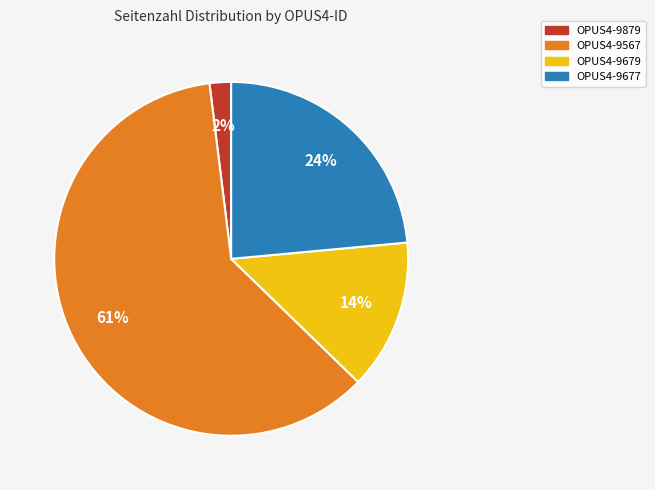

Between OPUS4-9679 and OPUS4-9567, which is larger?

OPUS4-9567